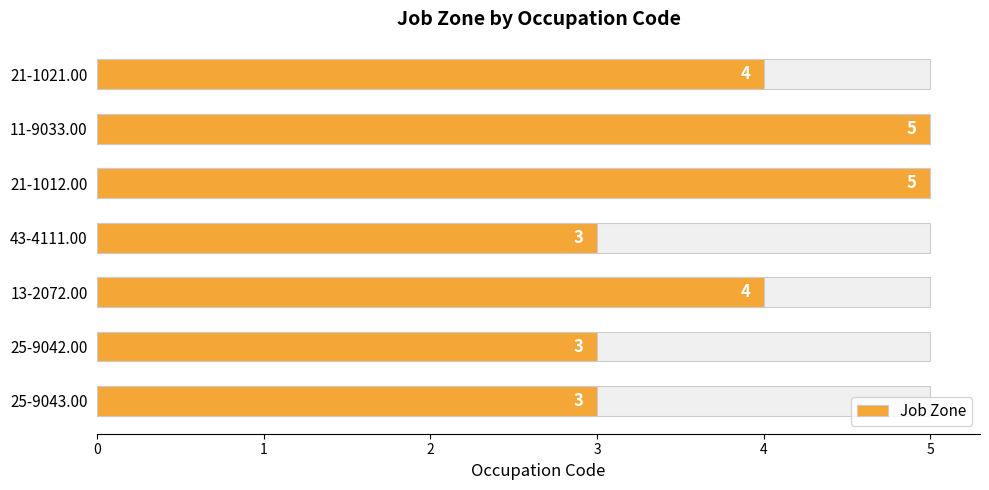

List the labels in order of value, largest first.

11-9033.00, 21-1012.00, 21-1021.00, 13-2072.00, 43-4111.00, 25-9042.00, 25-9043.00